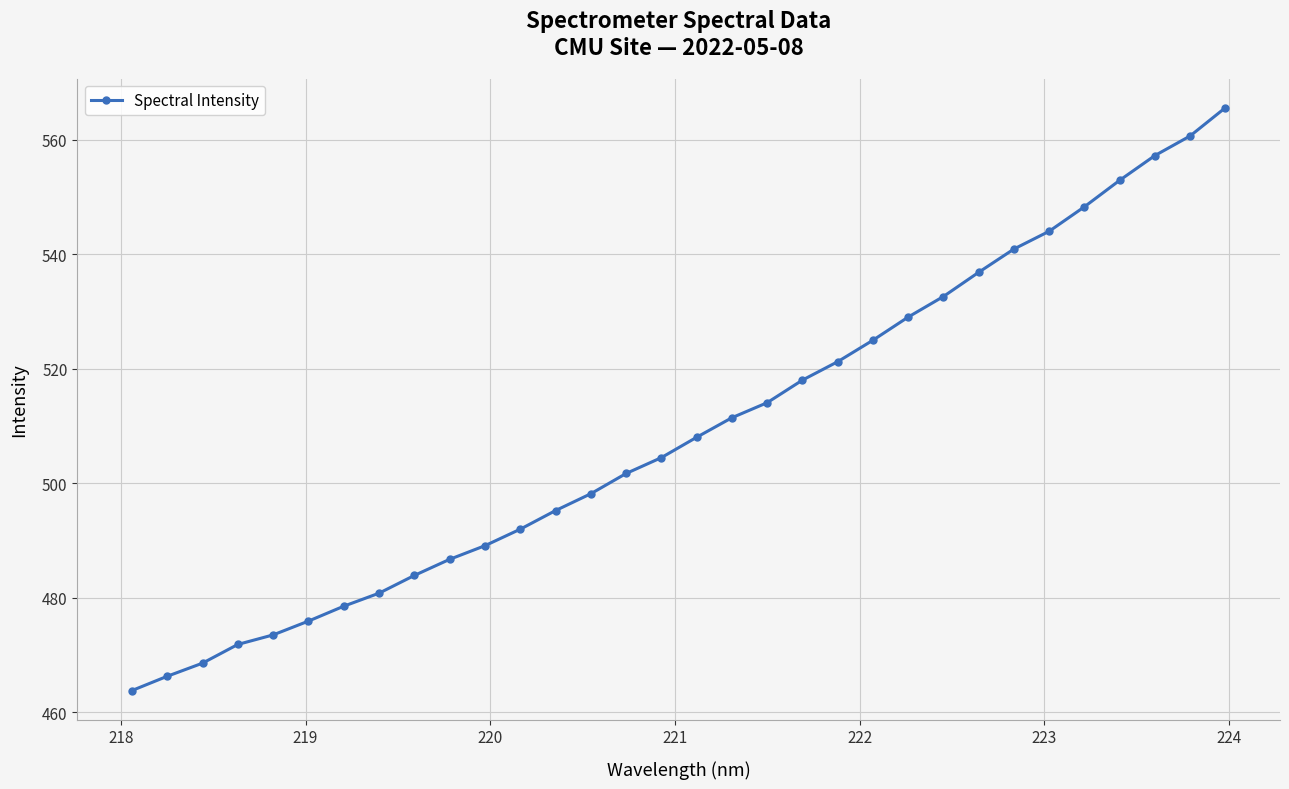

What is the smallest value displayed?

463.8